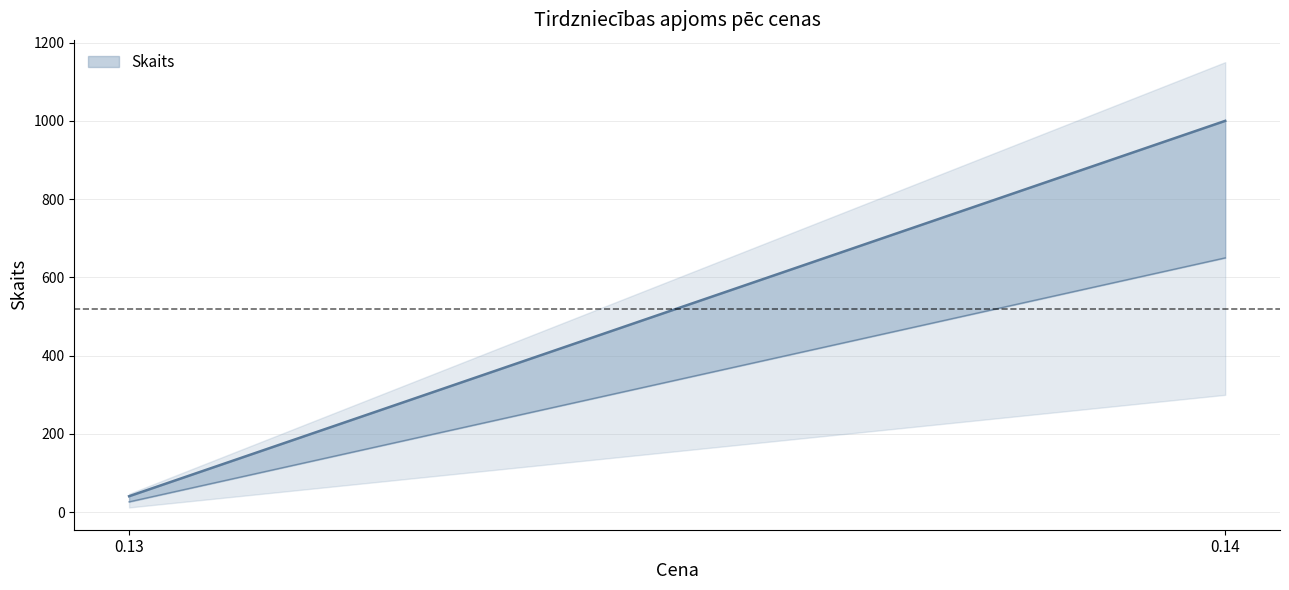

What is the sum of all values?

1041